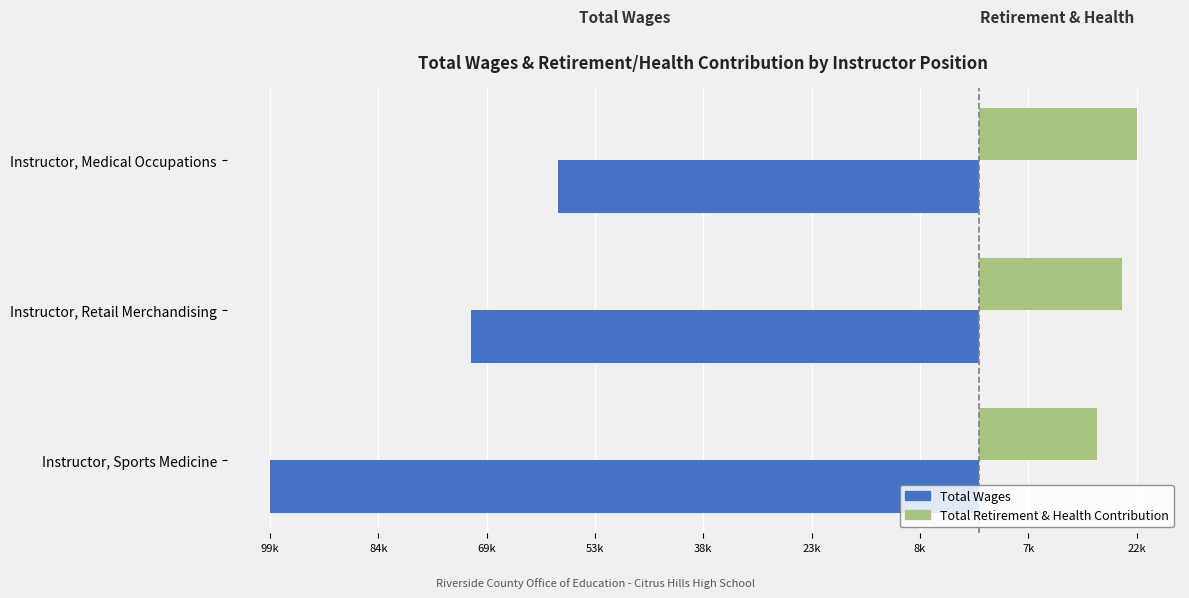

Reading left to right, what are all the values shown in this chart?

Total Wages: -99687	-71347	-59104
Total Retirement & Health Contribution: 16614	20226	22249